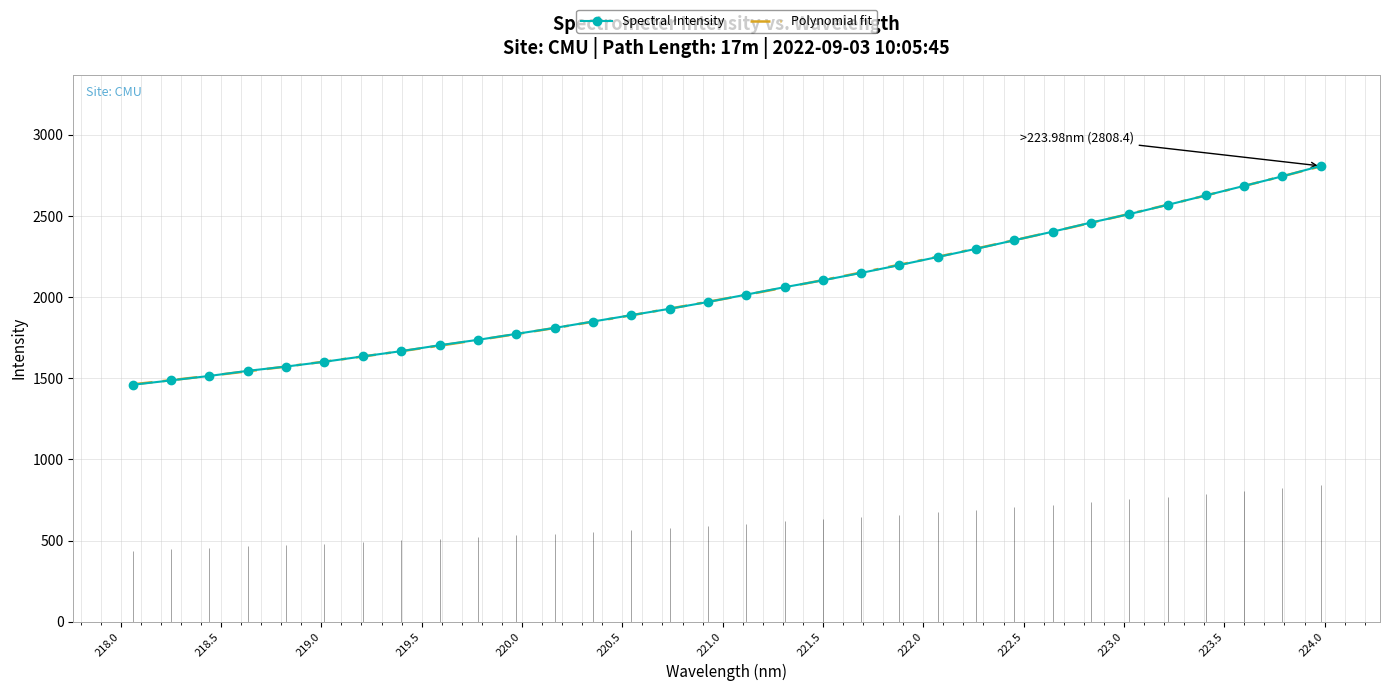

What is the value of the Spectral Intensity point at the 25th from the left?

2403.2